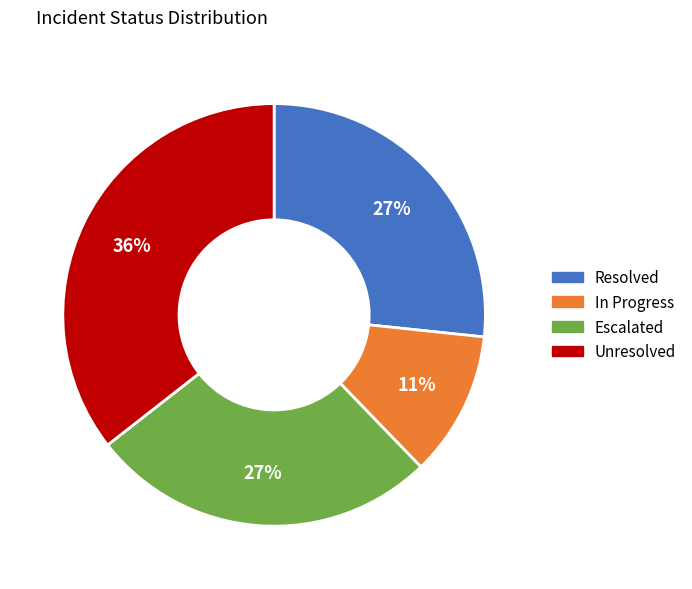

To the nearest percent, what percentage of the pie is Resolved?

27%